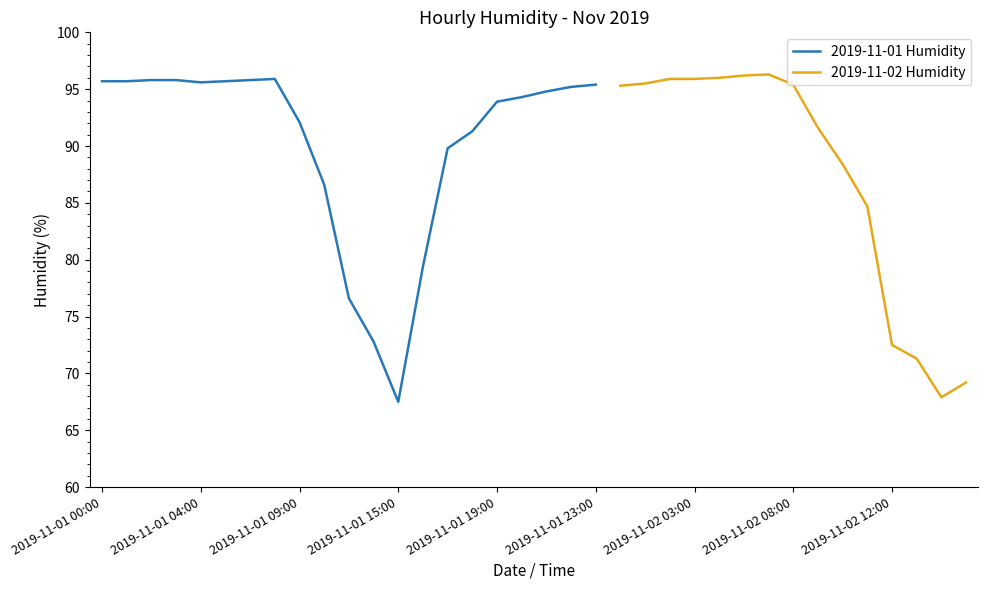

What is the sum of all values?

3207.8